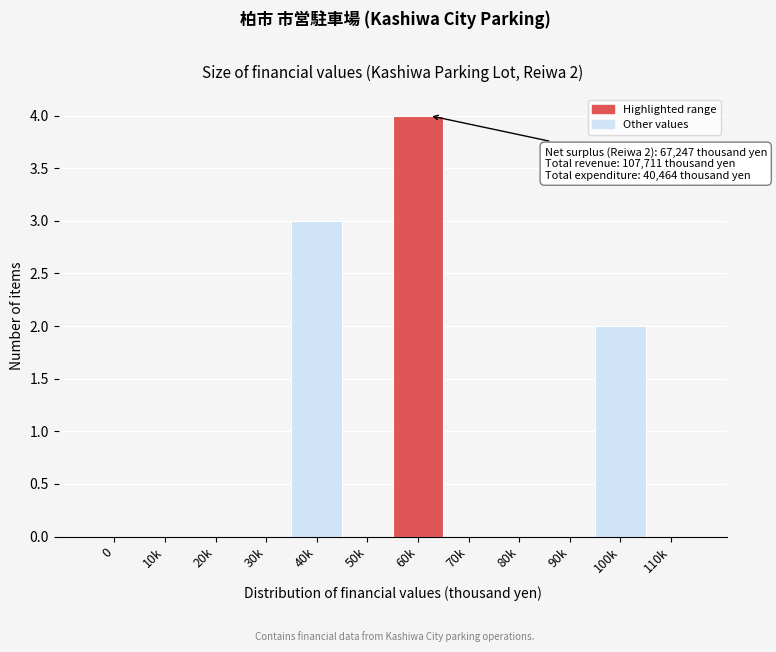

Reading left to right, list all the values displayed in this chart.

0=0	10k=0	20k=0	30k=0	40k=3	50k=0	60k=4	70k=0	80k=0	90k=0	100k=2	110k=0